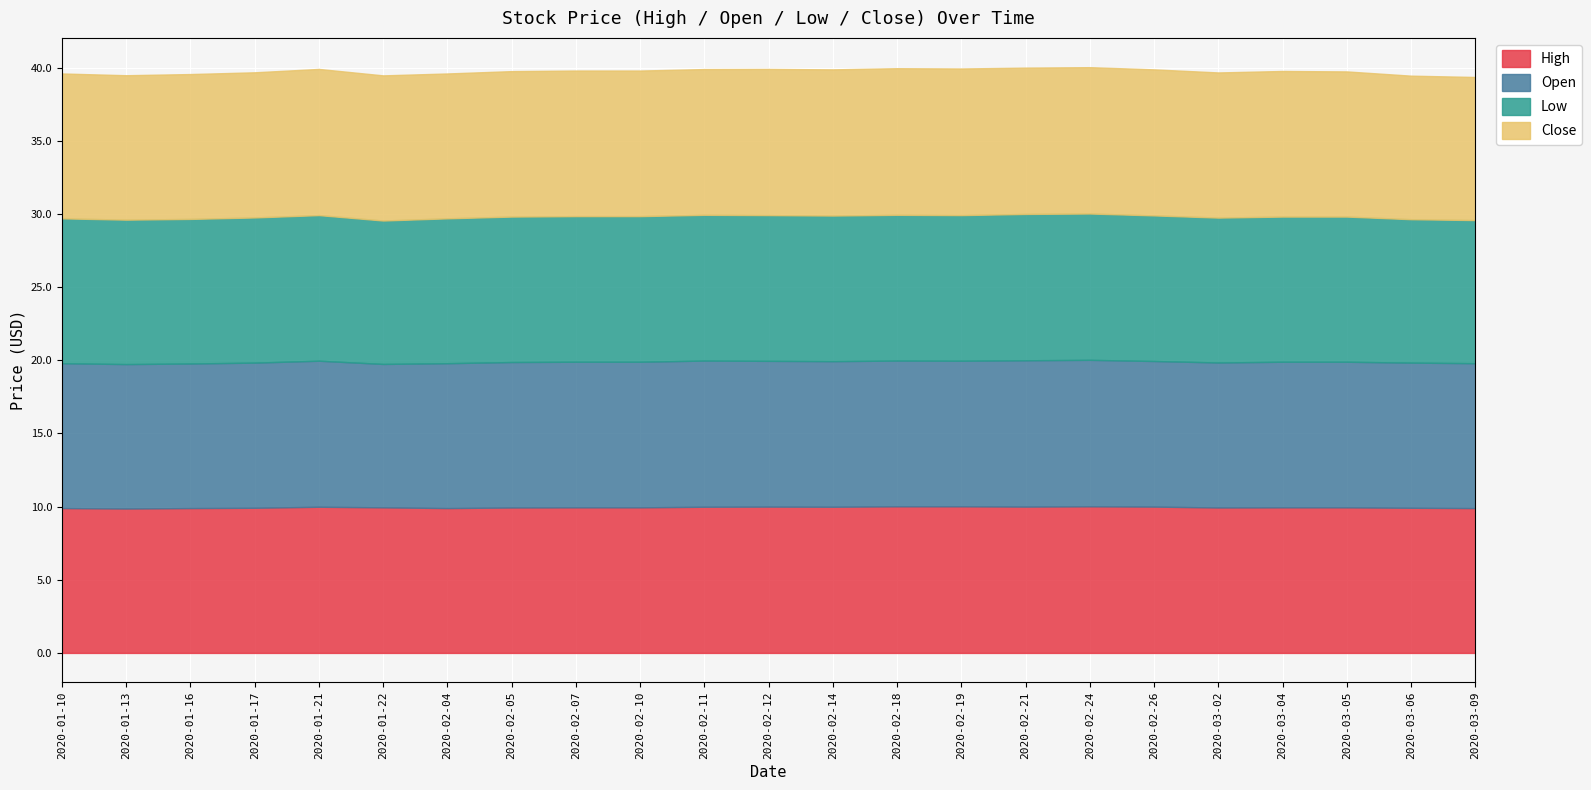

What position from the left is 2020-02-14?

13